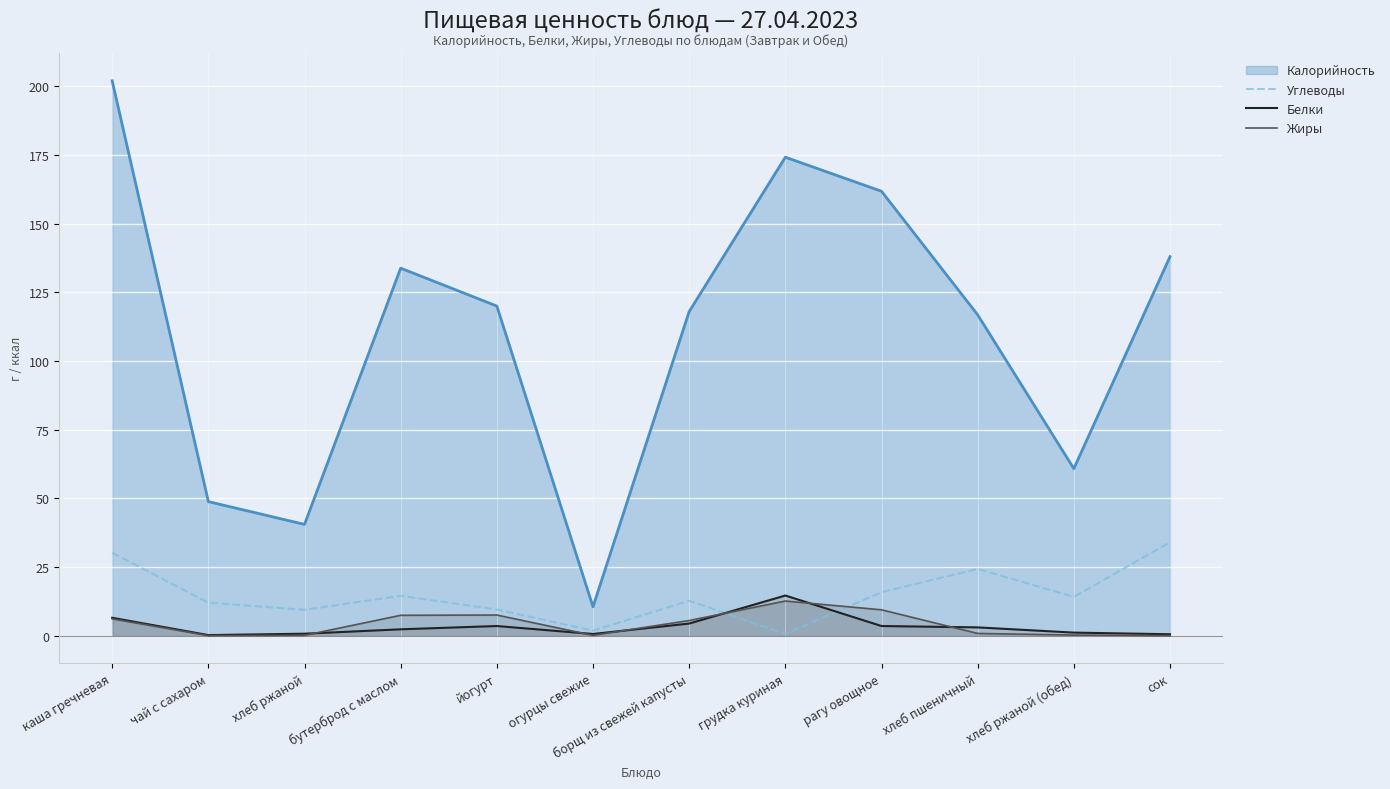

Rank the series by their maximum value, from highest to lowest.

Калорийность, Углеводы, Белки, Жиры